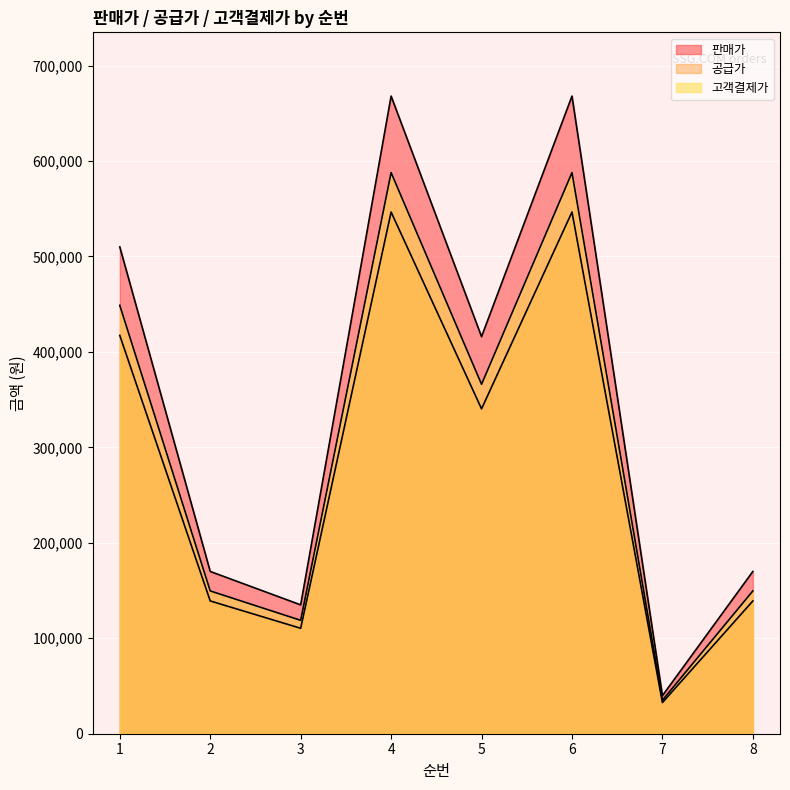

What is the spread (max minus min) of values at 3?

24545